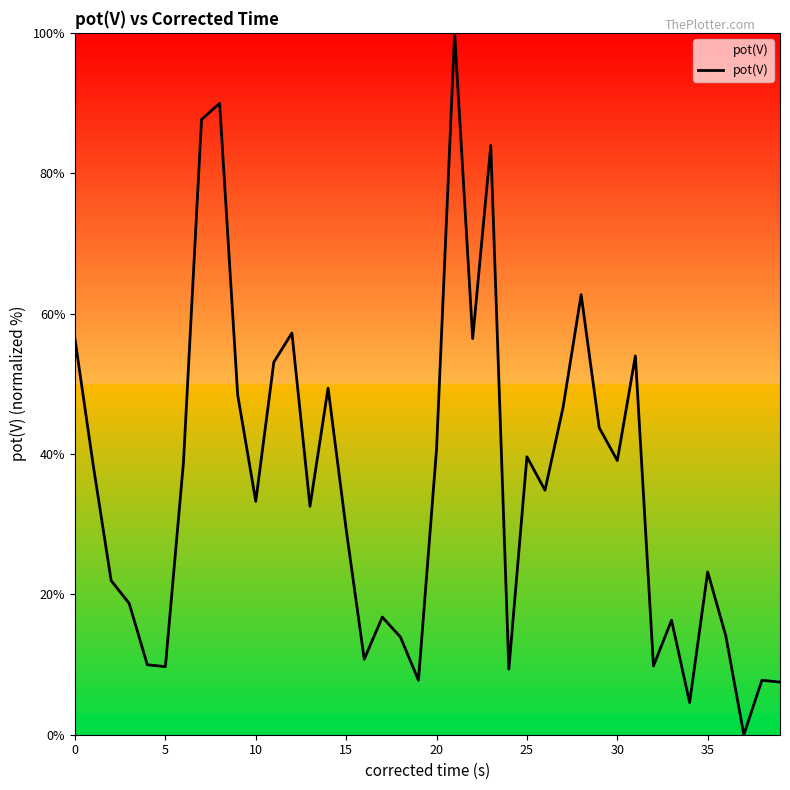

What is the maximum value shown in the chart?

100.0